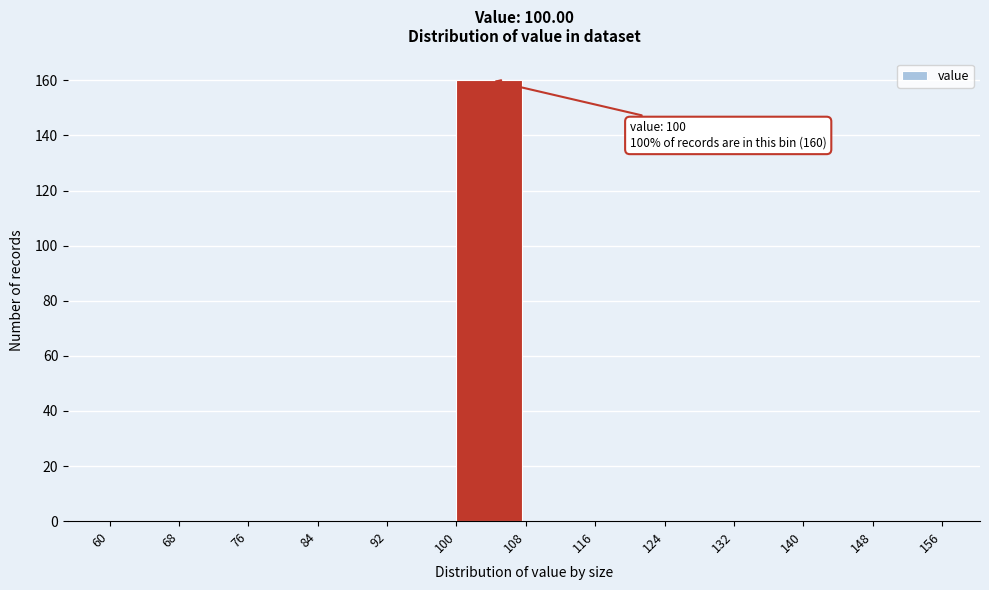

Which range on the x-axis has the tallest bar?

100 to 108